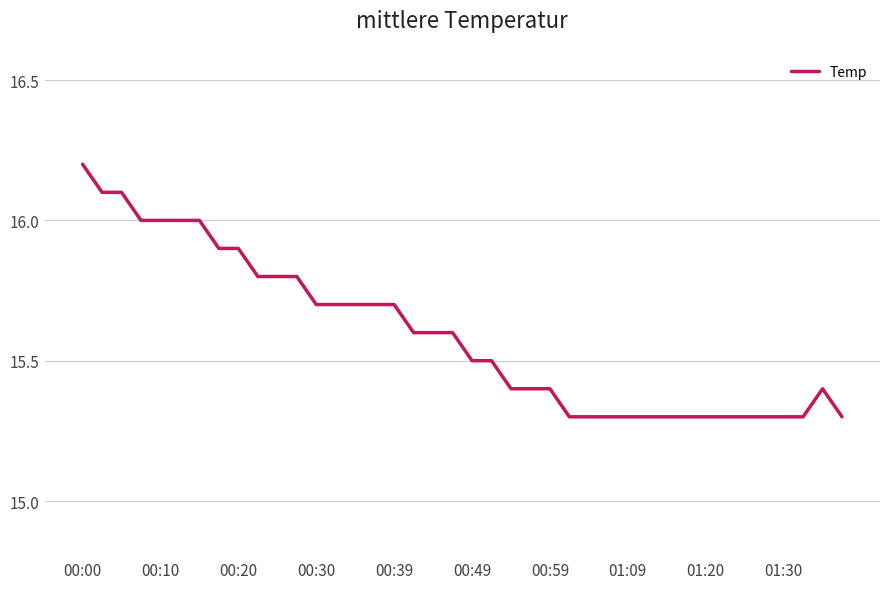

How many lines are shown in the chart?

1